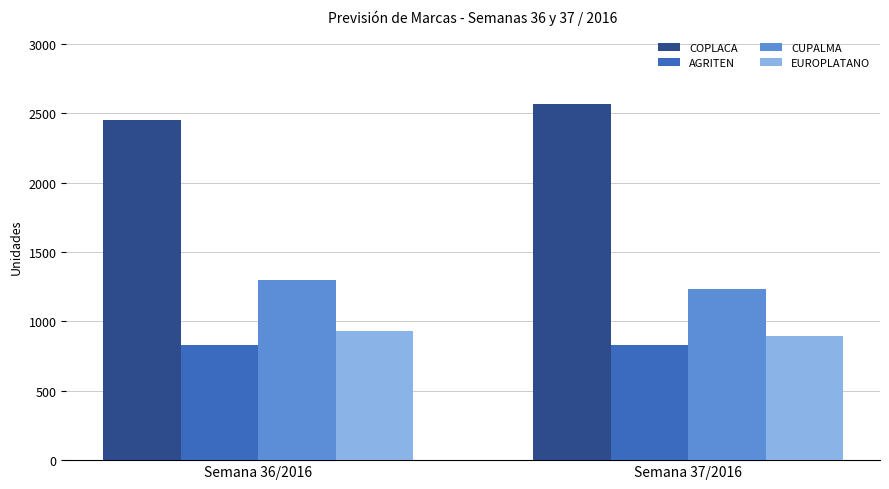

What is the difference between the maximum and minimum values in the COPLACA series?

113